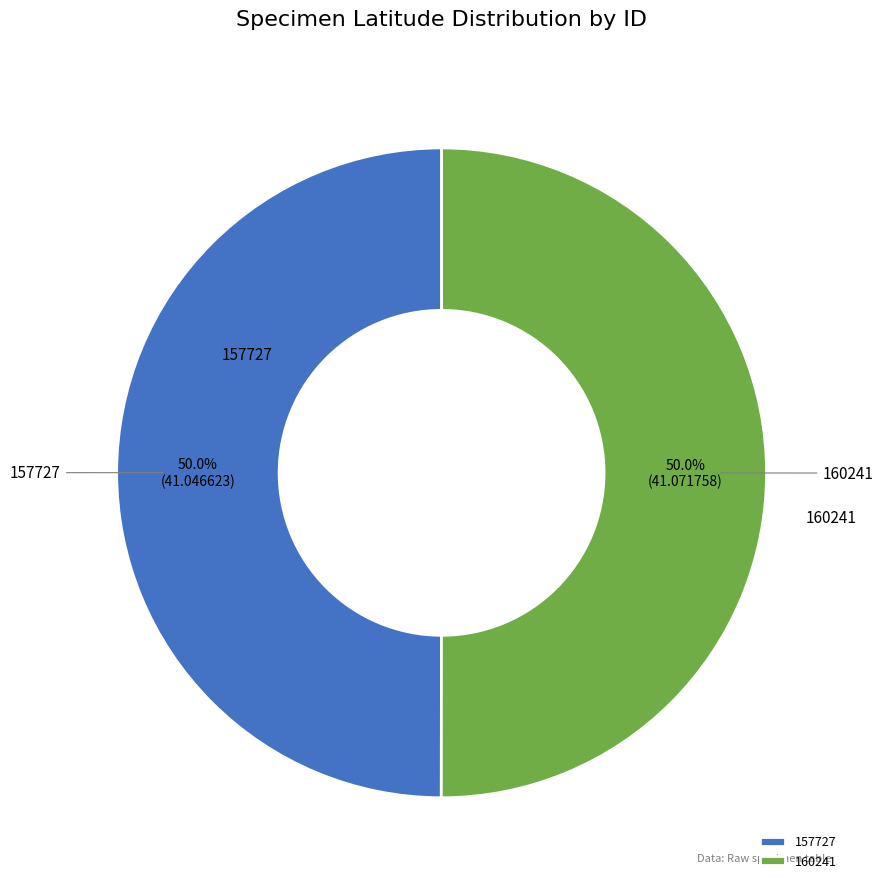

What portion of the pie excludes 157727?

50.0%